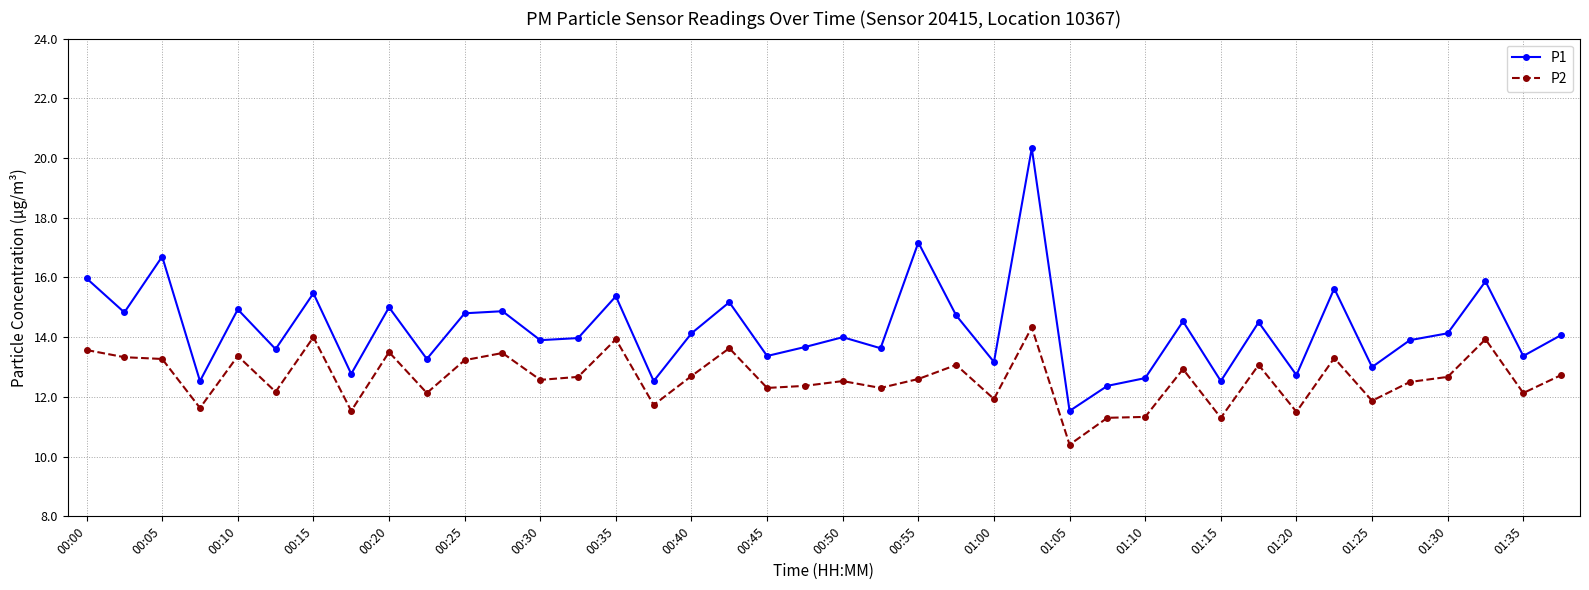

Which series has the largest range (max minus min)?

P1